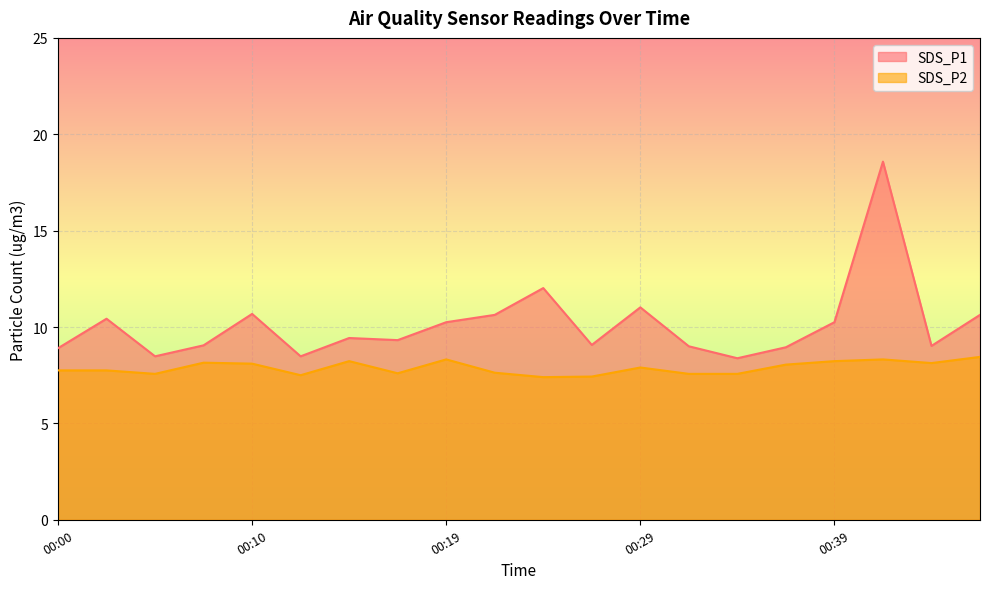

In SDS_P1, how many points are higher than both neighbors (excluding endpoints)?

6